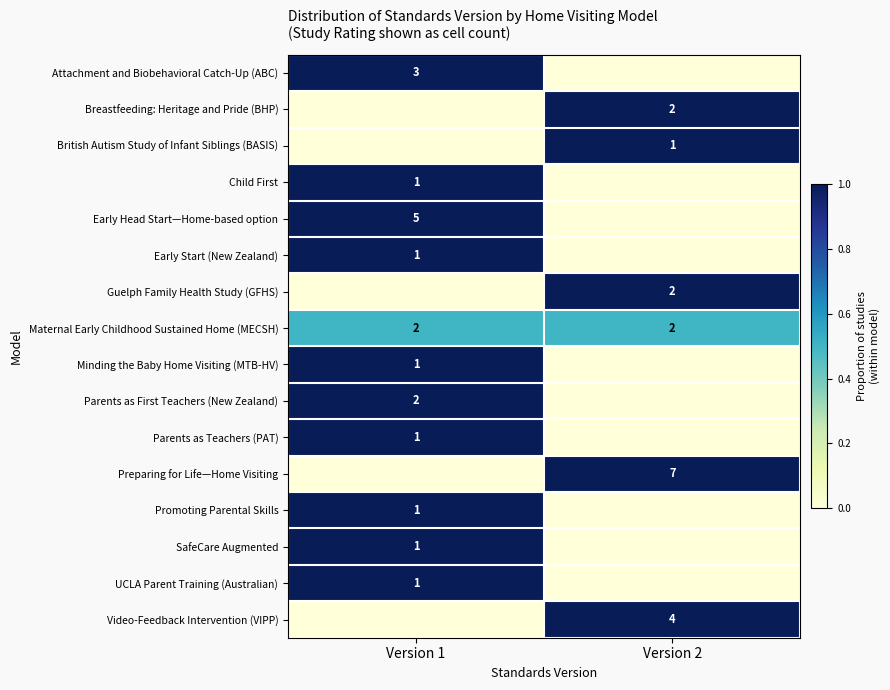

The Minding the Baby Home Visiting (MTB-HV) series shows 2 at Version 1. True or false?

False